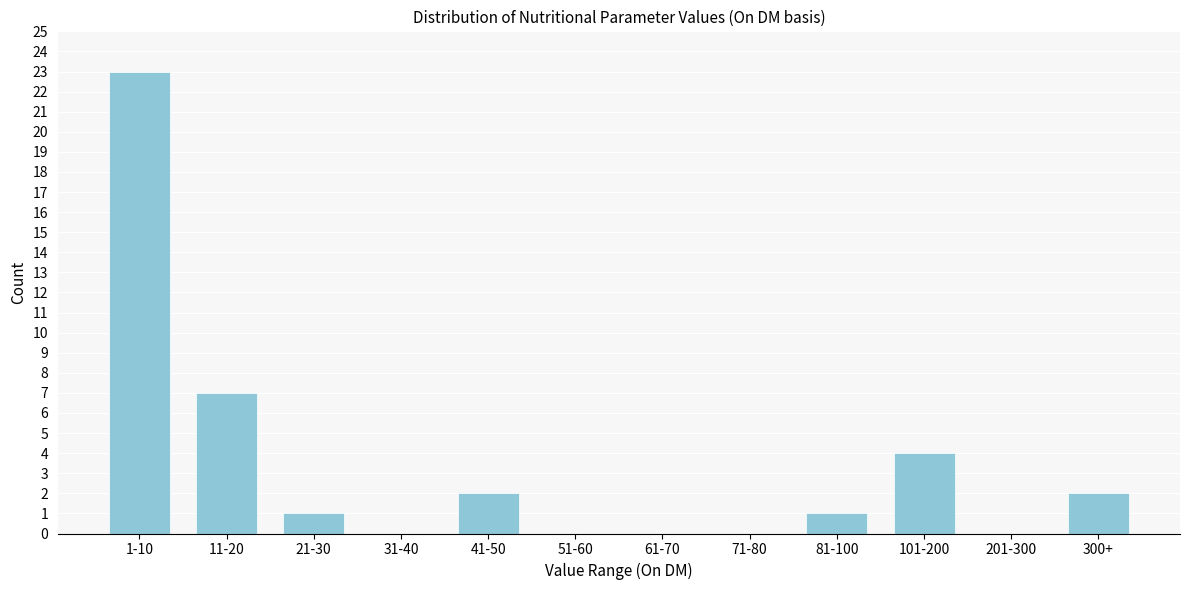

Reading left to right, extract all data points from this chart.

1-10=23	11-20=7	21-30=1	31-40=0	41-50=2	51-60=0	61-70=0	71-80=0	81-100=1	101-200=4	201-300=0	300+=2